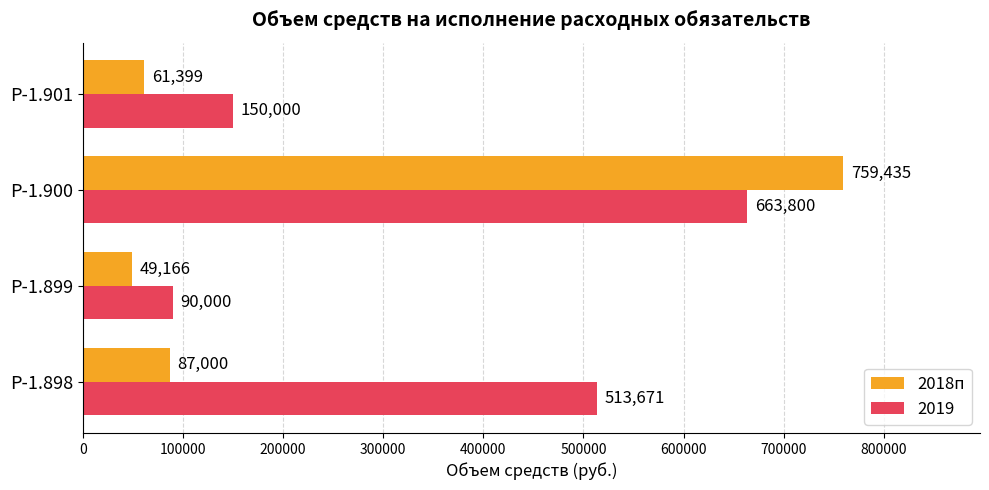

List the labels in order of 2019 value, largest first.

Р-1.900, Р-1.898, Р-1.901, Р-1.899